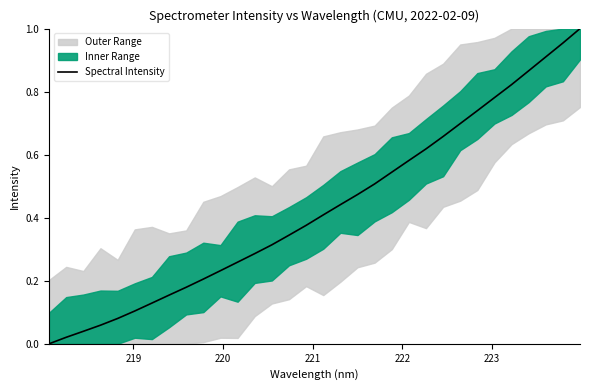

Does the chart display data point markers on the line(s)?

No